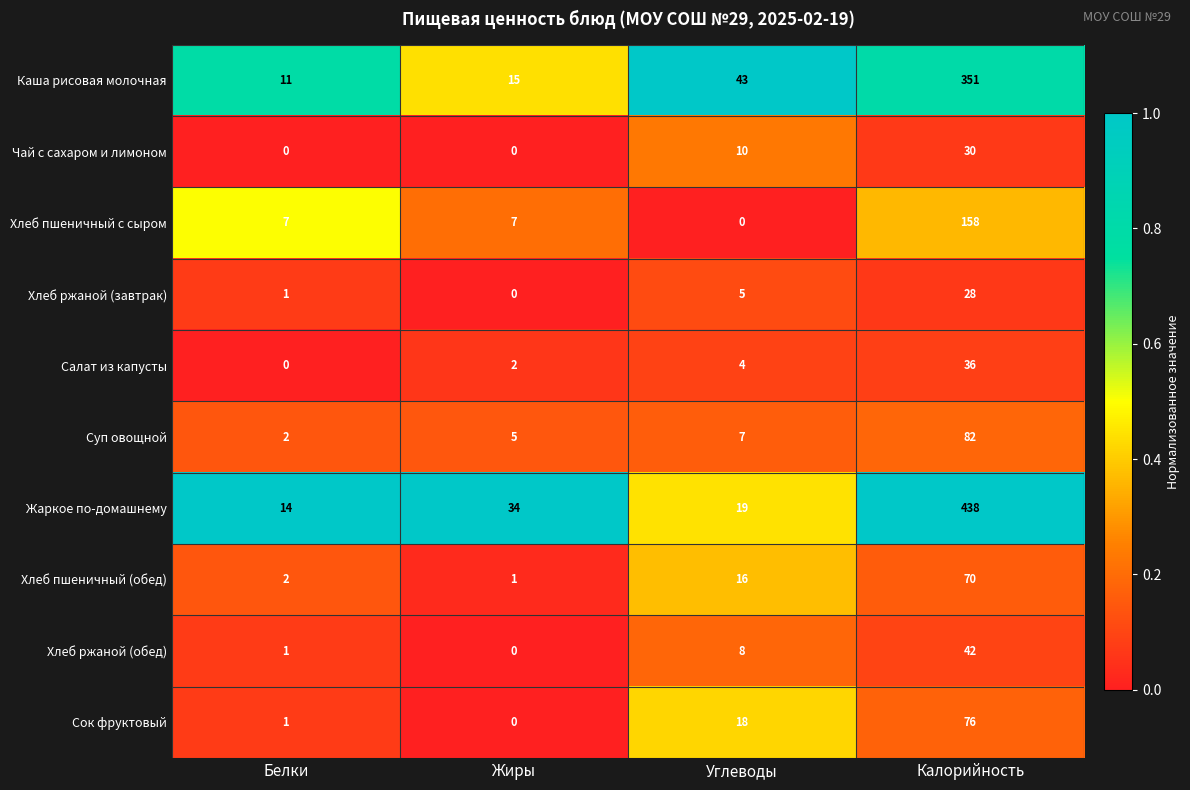

List the series in order of their peak value, lowest first.

Хлеб ржаной (завтрак), Чай с сахаром и лимоном, Салат из капусты, Хлеб ржаной (обед), Хлеб пшеничный (обед), Сок фруктовый, Суп овощной, Хлеб пшеничный с сыром, Каша рисовая молочная, Жаркое по-домашнему